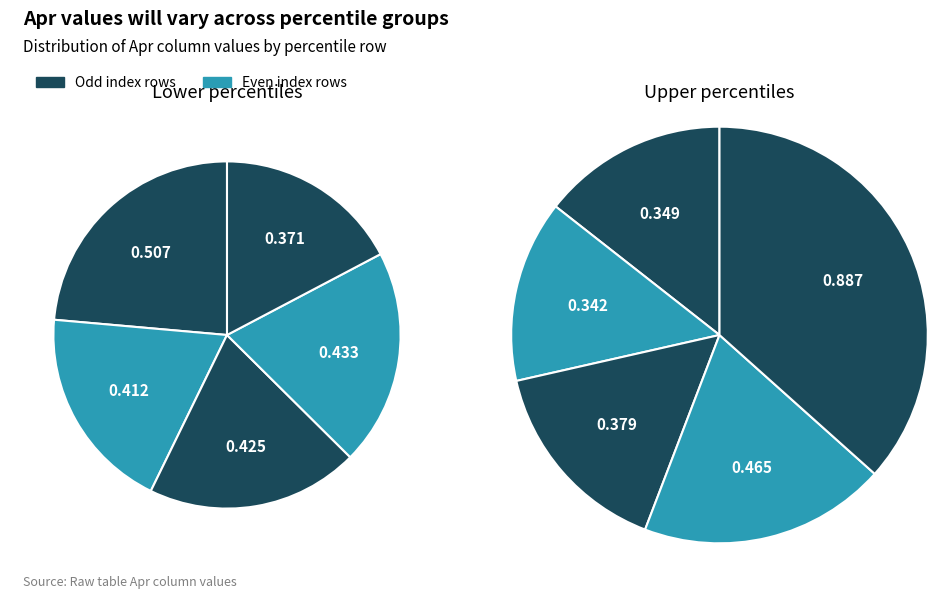

How many slices are in this pie chart?

10